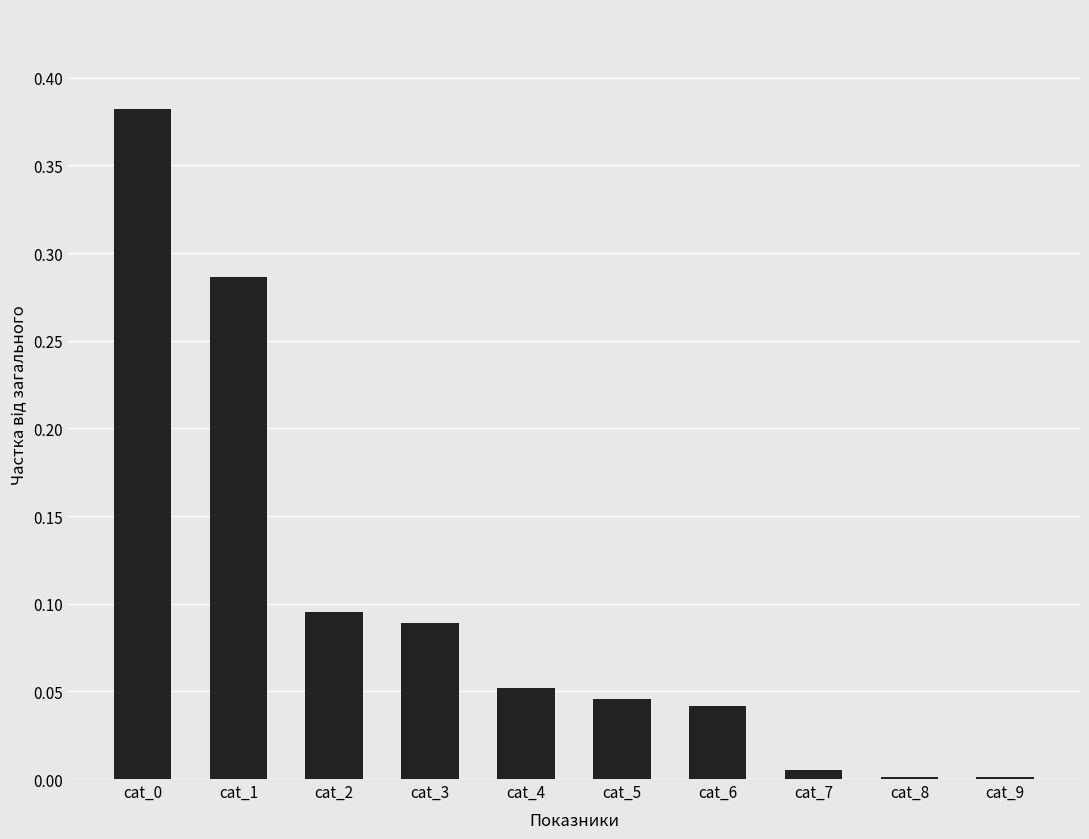

What is the sum of all values?

1.0